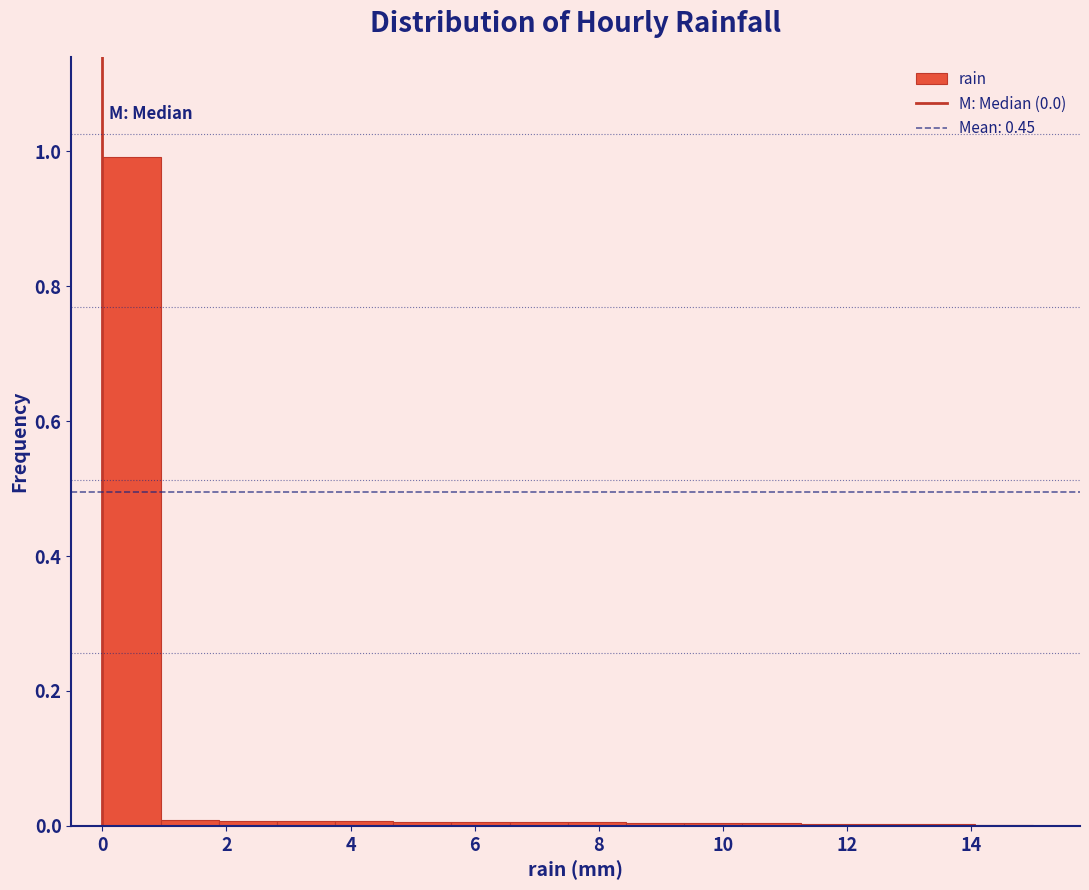

Which range on the x-axis has the tallest bar?

0.0 to 1.0